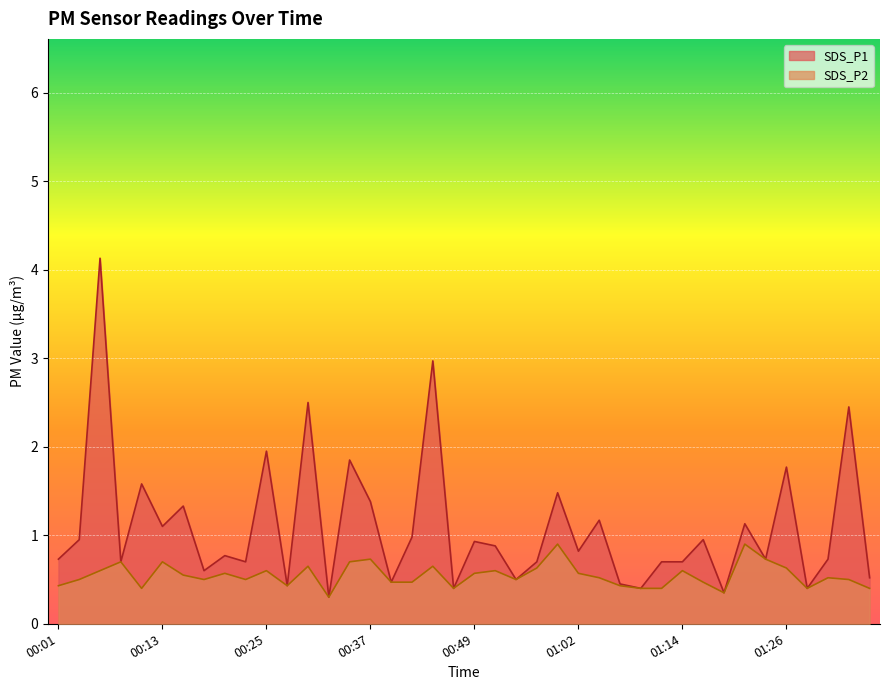

At which category is the sum across all series the highest?

00:05